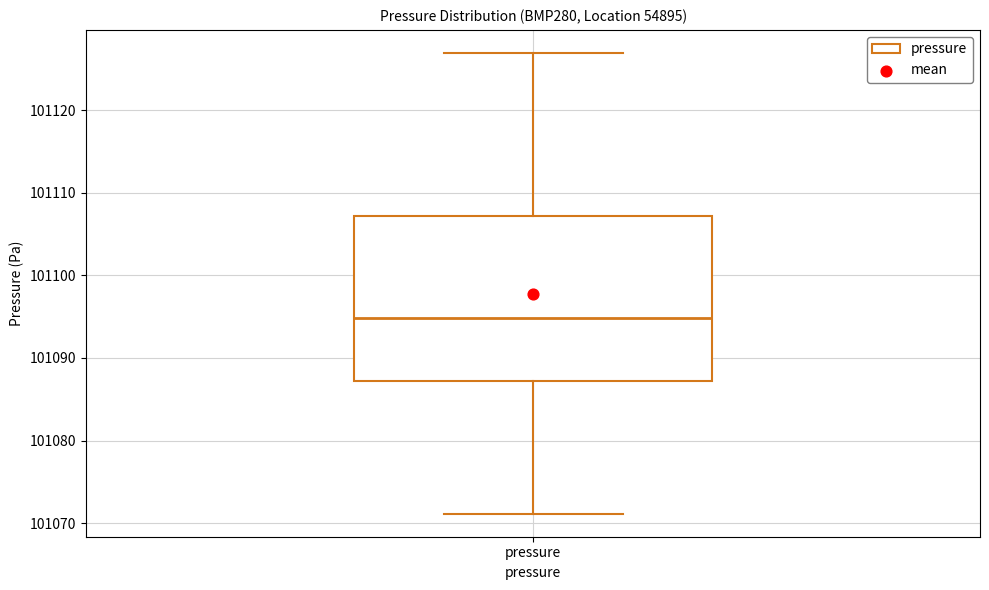

Read this box plot against the y-axis: the position of the median line, the range covered by the box, and the ends of both whiskers. The values are not printed on the chart, so give them approximately, as read against the axis.

median 101095, box 101087 to 101107, whiskers 101071 to 101127